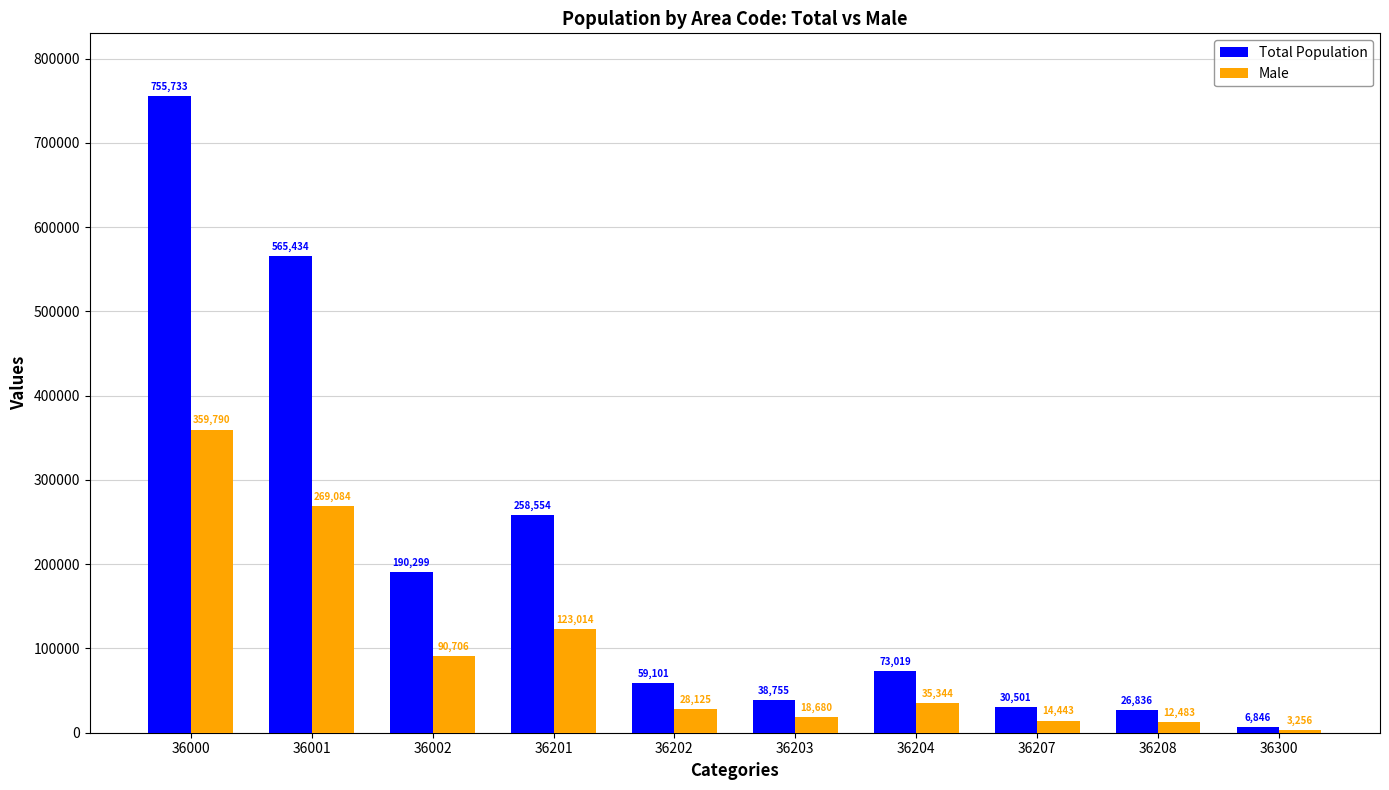

Reading right to left, extract all data points from this chart.

Total Population: 36300=6846	36208=26836	36207=30501	36204=73019	36203=38755	36202=59101	36201=258554	36002=190299	36001=565434	36000=755733
Male: 36300=3256	36208=12483	36207=14443	36204=35344	36203=18680	36202=28125	36201=123014	36002=90706	36001=269084	36000=359790